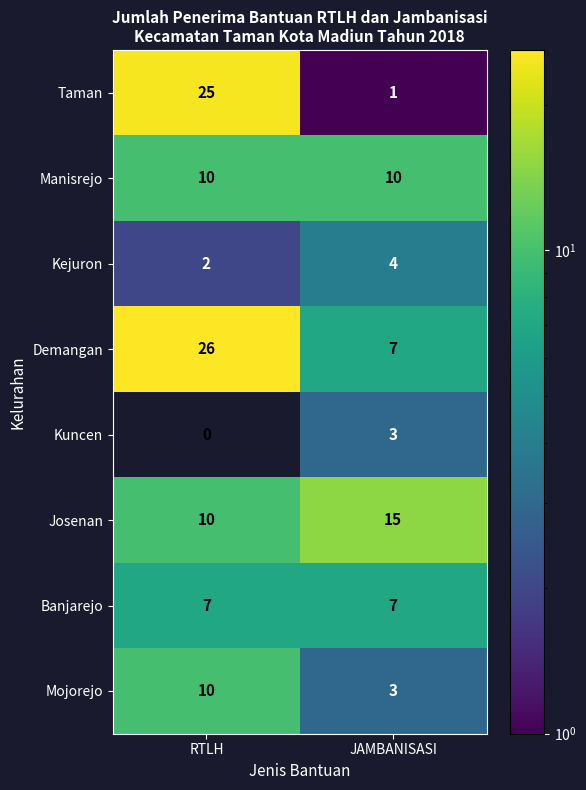

What is the average value of the Kejuron series?

3